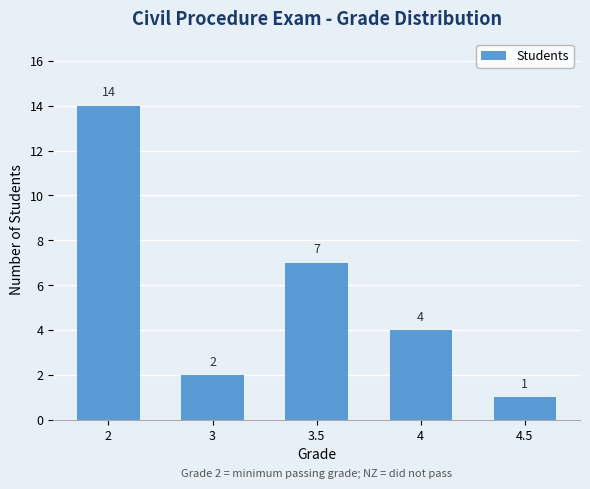

What is the ratio of the value at 4.5 to the value at 3.5?

0.1